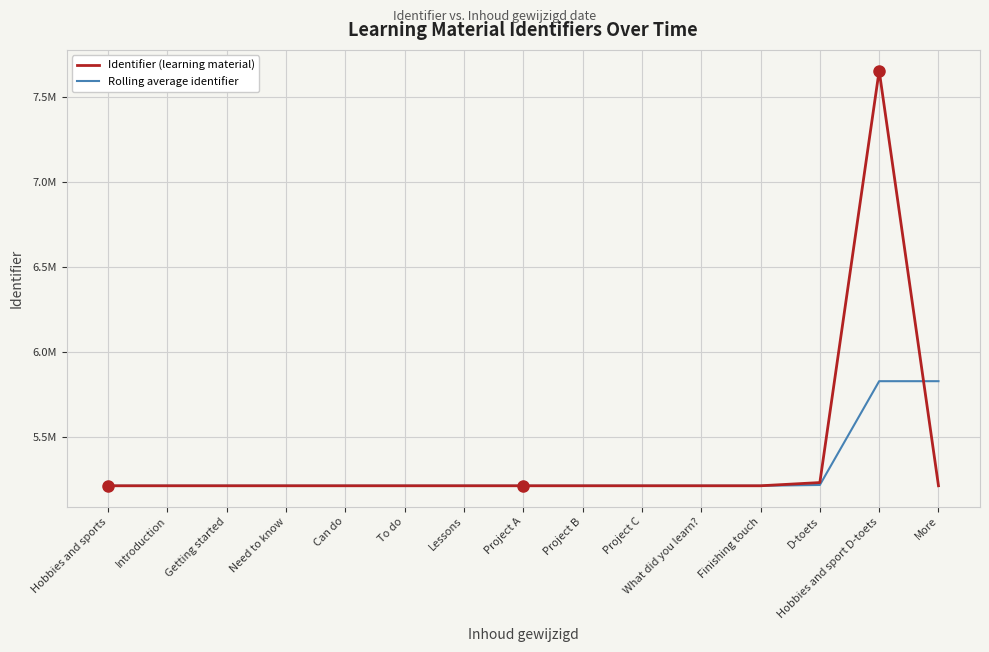

Does the chart display data point markers on the line(s)?

No